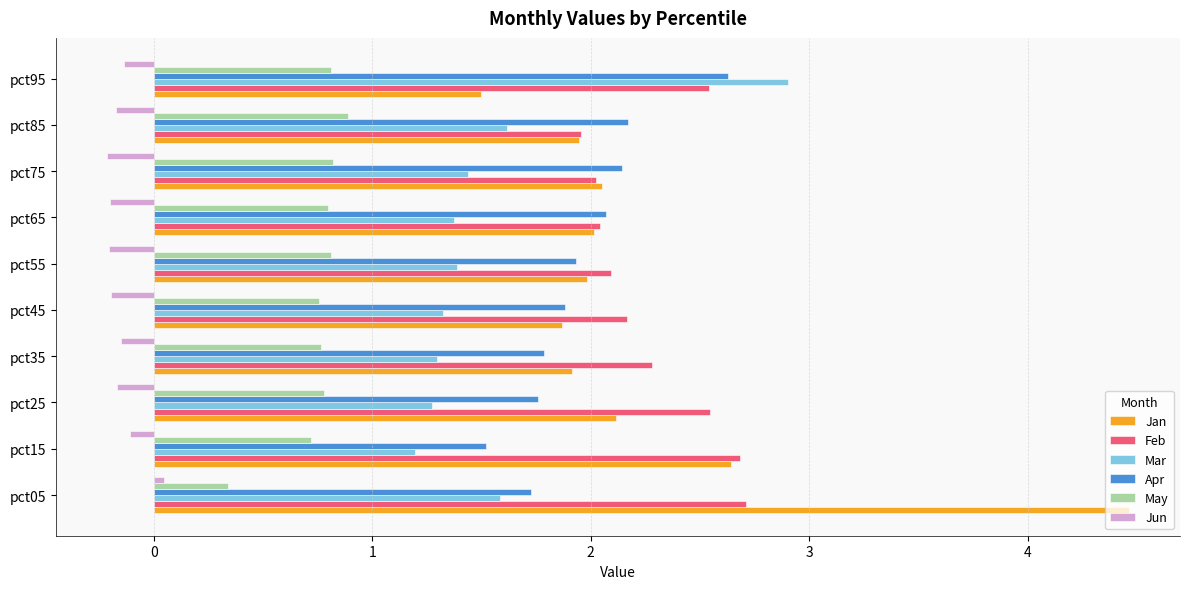

What is the maximum value shown in the chart?

4.5